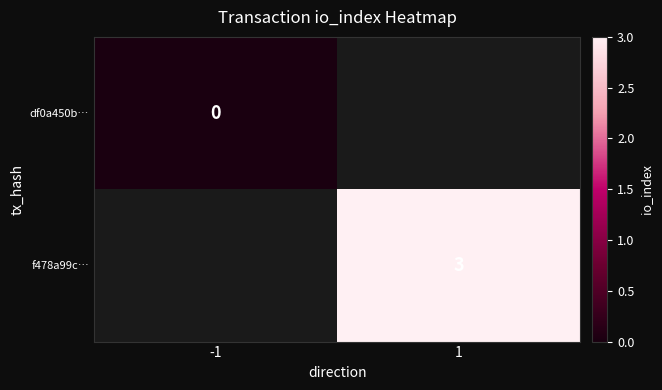

Is it true that f478a99c… equals 4 at 1?

False